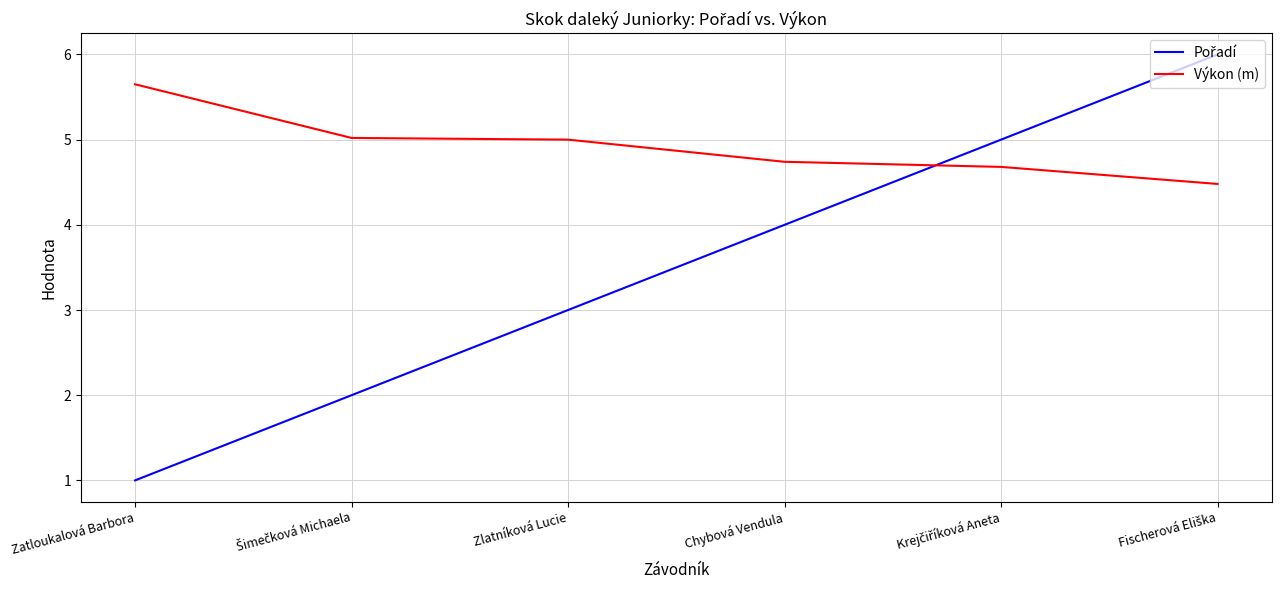

What is the difference between the highest and lowest values at Chybová Vendula?

0.7